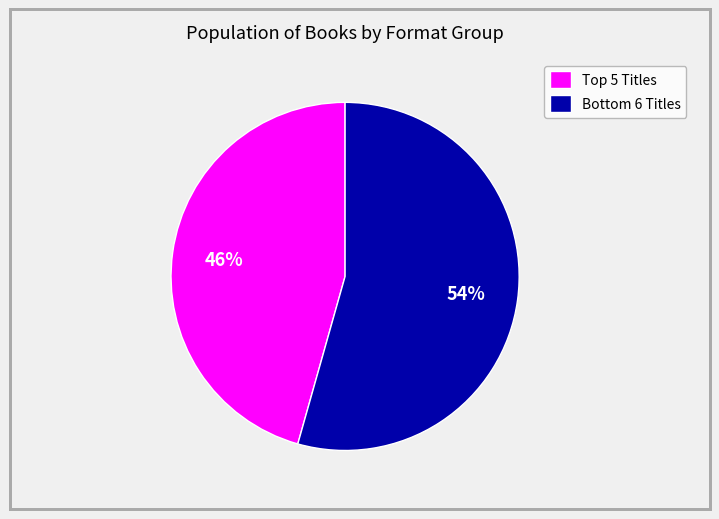

Rank the categories by value from lowest to highest.

Top 5 Titles, Bottom 6 Titles